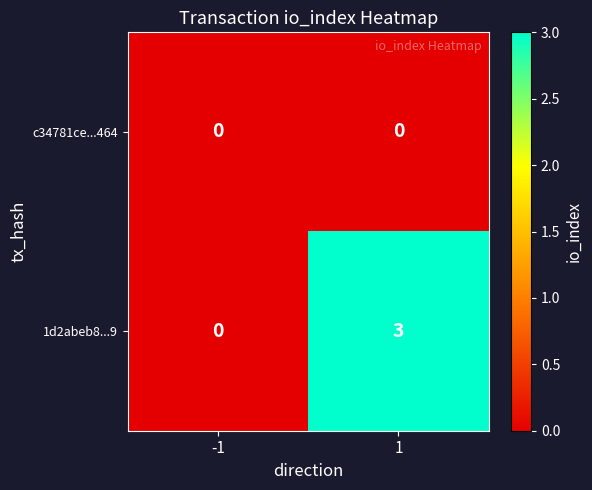

Reading left to right, list all the values displayed in this chart.

c34781ce...464: 0	0
1d2abeb8...9: 0	3